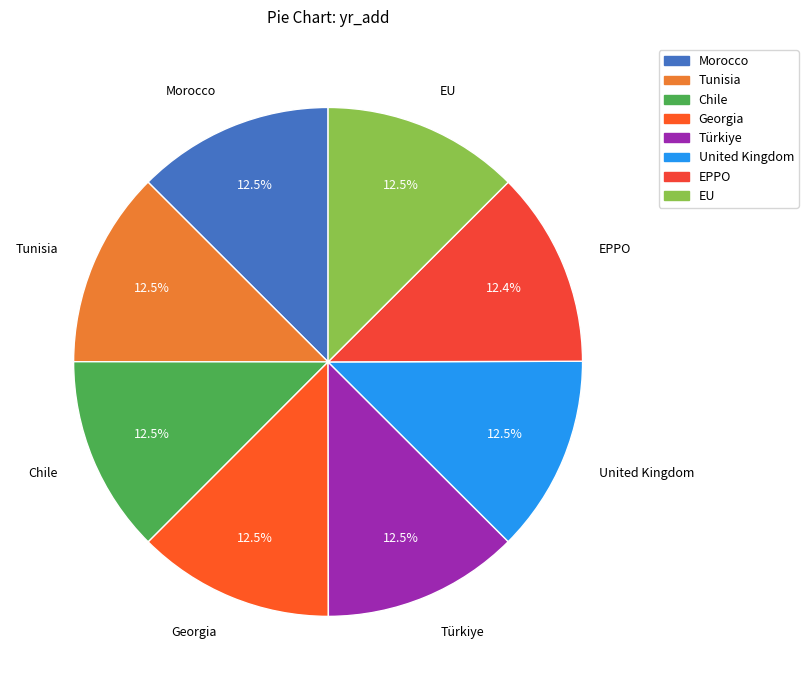

Approximately how many times larger is the value at Chile compared to United Kingdom?

1.0